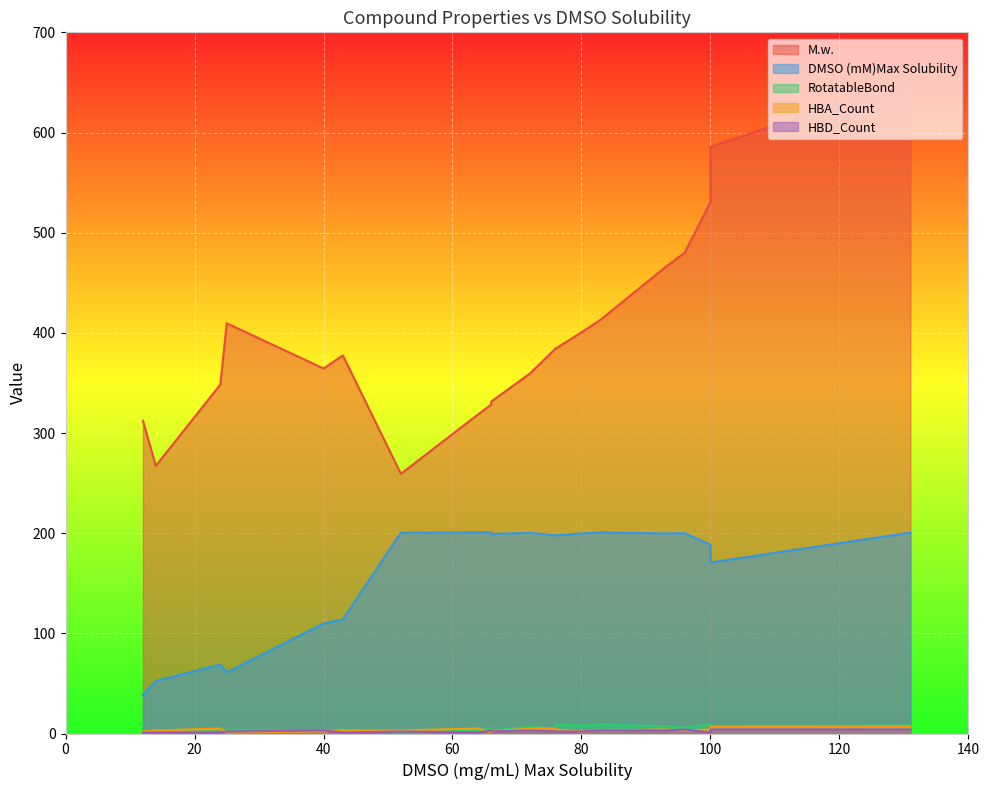

Which series changed the most between 24 and 43?

DMSO (mM)Max Solubility